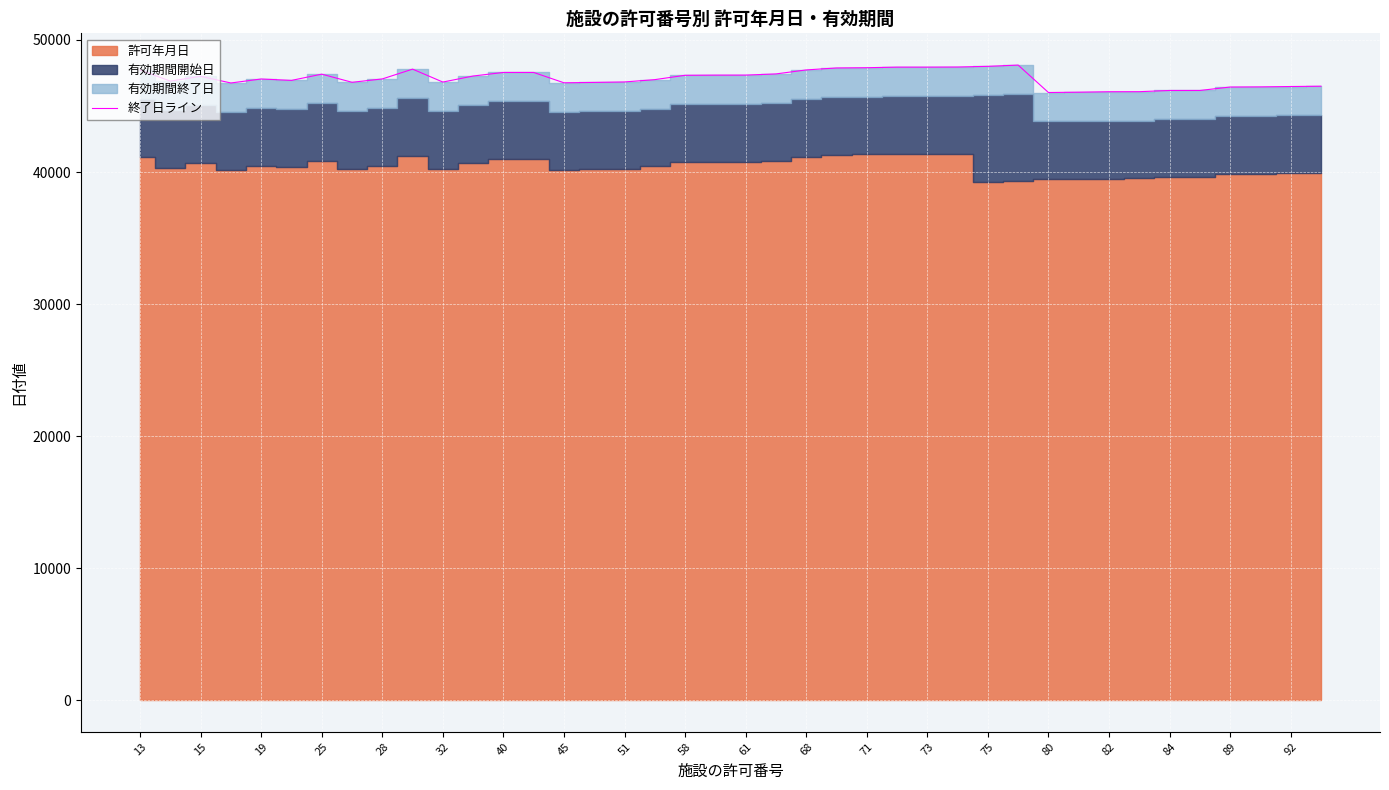

How many data points does each series have?

40